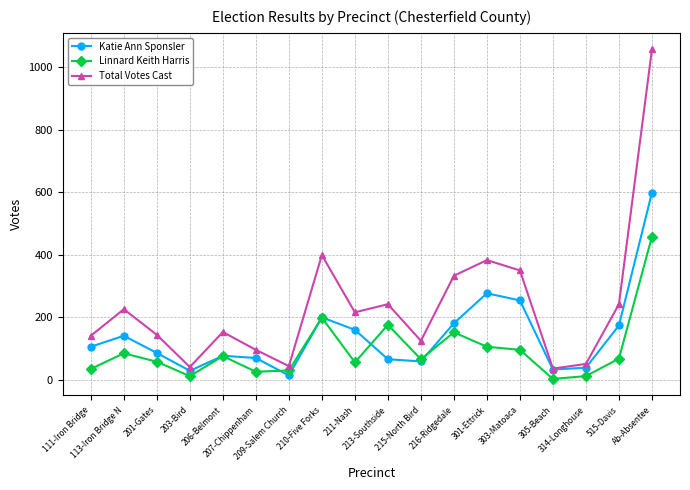

How many interior local peaks does the Katie Ann Sponsler series have?

4